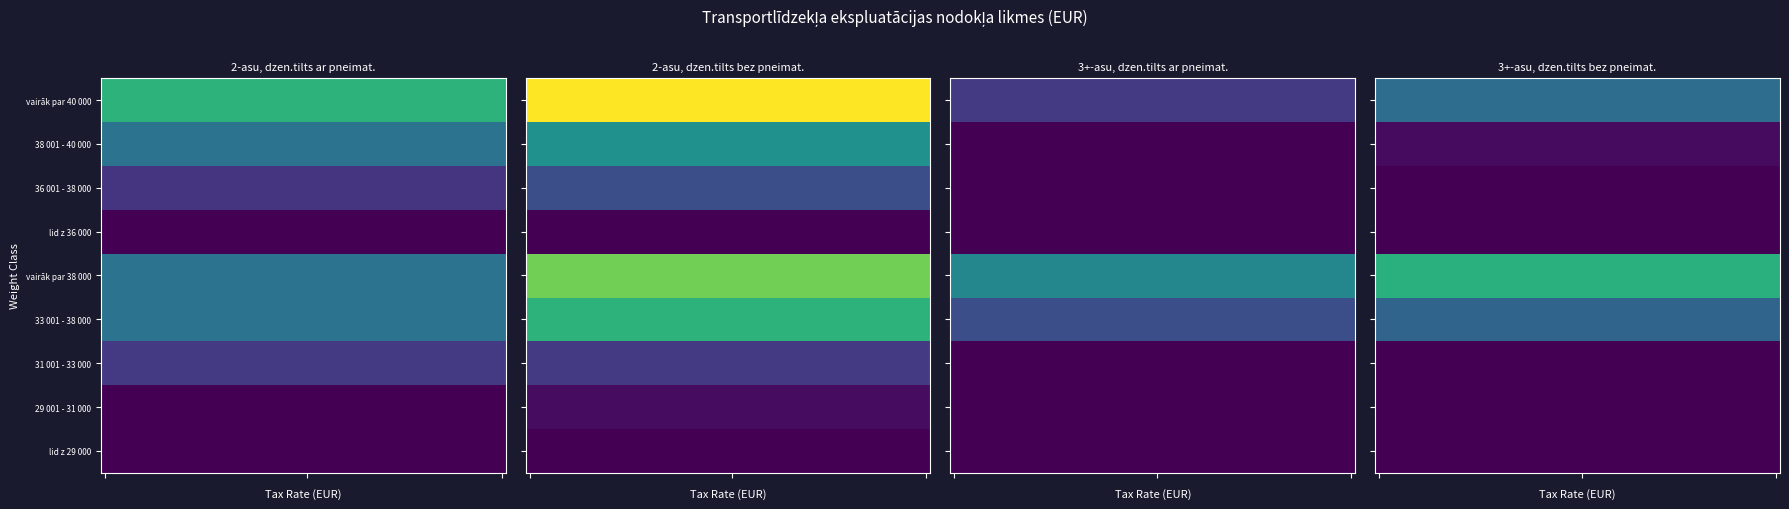

Reading right to left, extract all data points from this chart.

lid z 29 000: 59.8	59.8	59.8	59.8
29 001 - 31 000: 59.8	59.8	79.7	59.8
31 001 - 33 000: 59.8	59.8	162.2	162.2
33 001 - 38 000: 256.1	204.9	452.5	290.3
vairāk par 38 000: 443.9	341.5	537.9	290.3
lid z 36 000: 59.8	59.8	59.8	59.8
36 001 - 38 000: 59.8	59.8	204.9	153.7
38 001 - 40 000: 76.8	59.8	367.1	290.3
vairāk par 40 000: 277.5	162.2	665.9	452.5